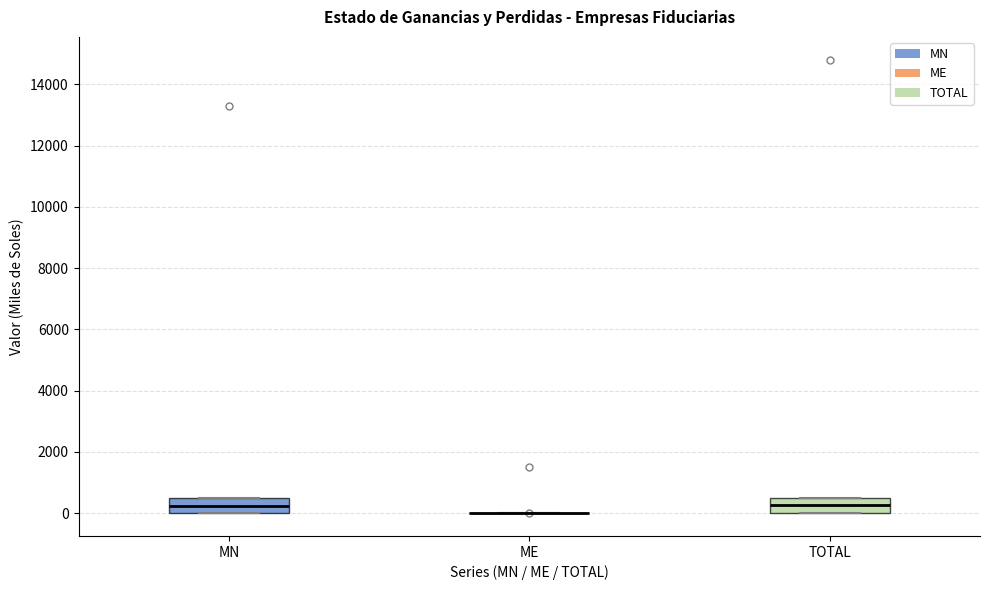

Where does the median line of the box for MN sit on the y-axis? The values are not printed on the chart, so give them approximately, as read against the axis.

200